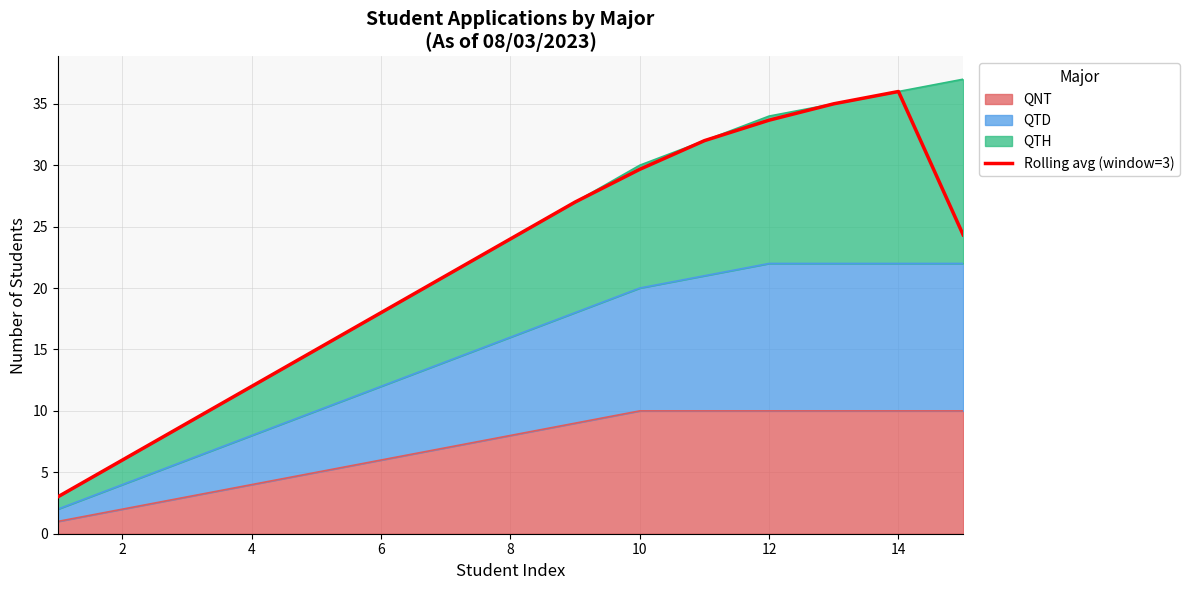

What is the label of the 14th point from the right?

2